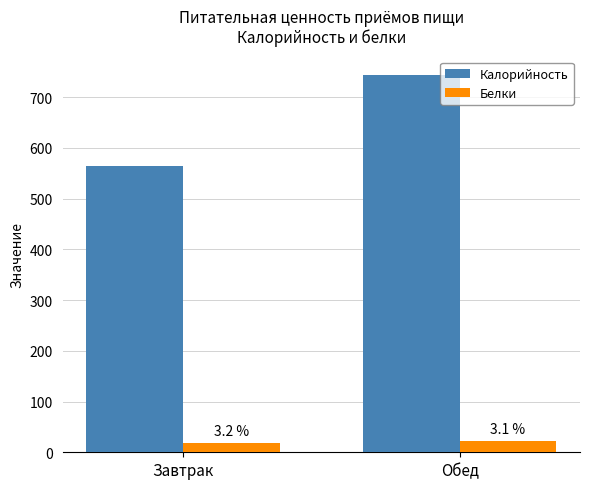

What is the label of the 1st bar from the left?

Завтрак